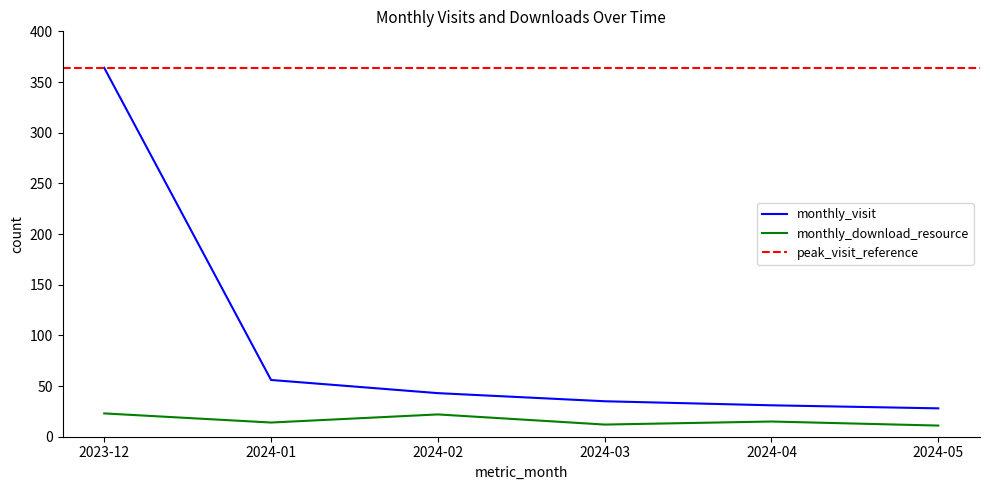

How many data points in monthly_visit are less than 43?

3